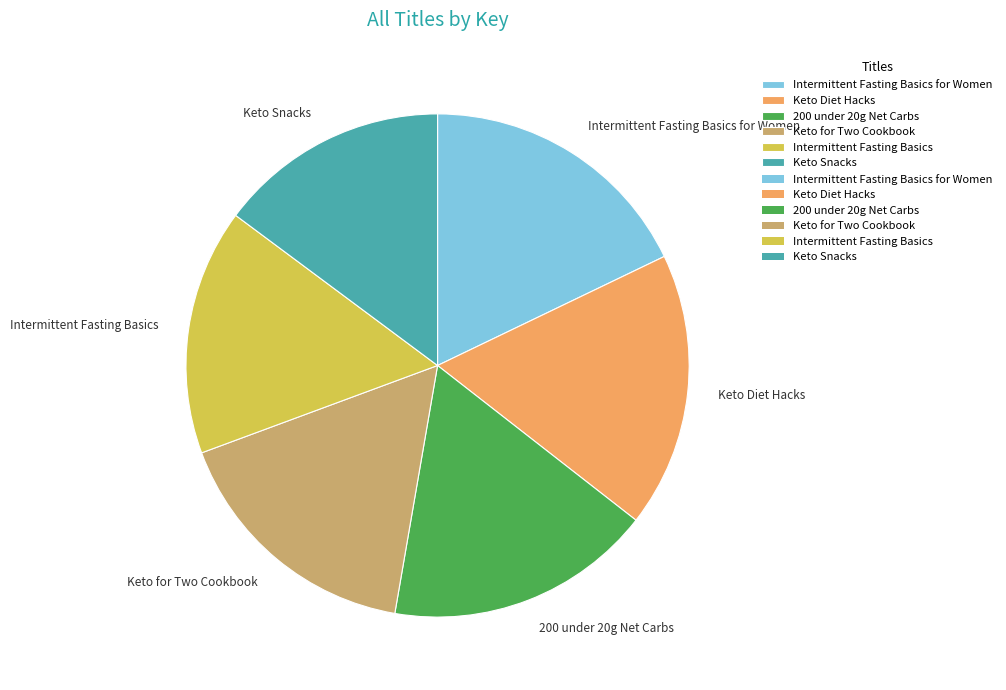

Is the sum of Keto Diet Hacks and Keto for Two Cookbook greater than half?

No